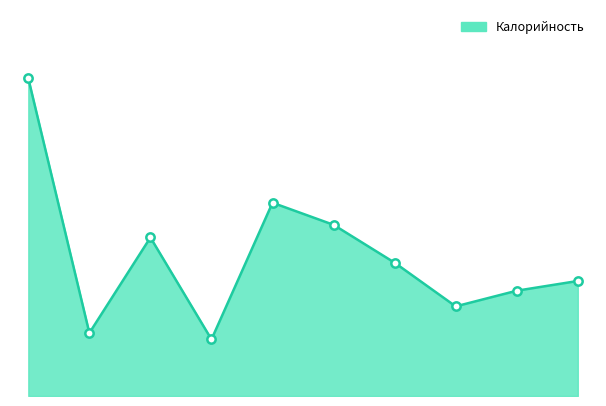

What is the label of the 7th point from the right?

Салат из свеклы